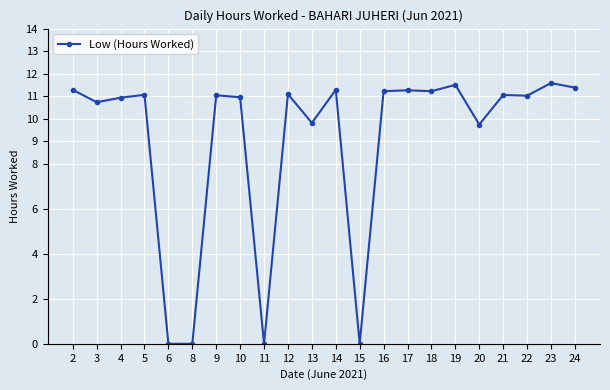

What is the sum of all values?

198.1